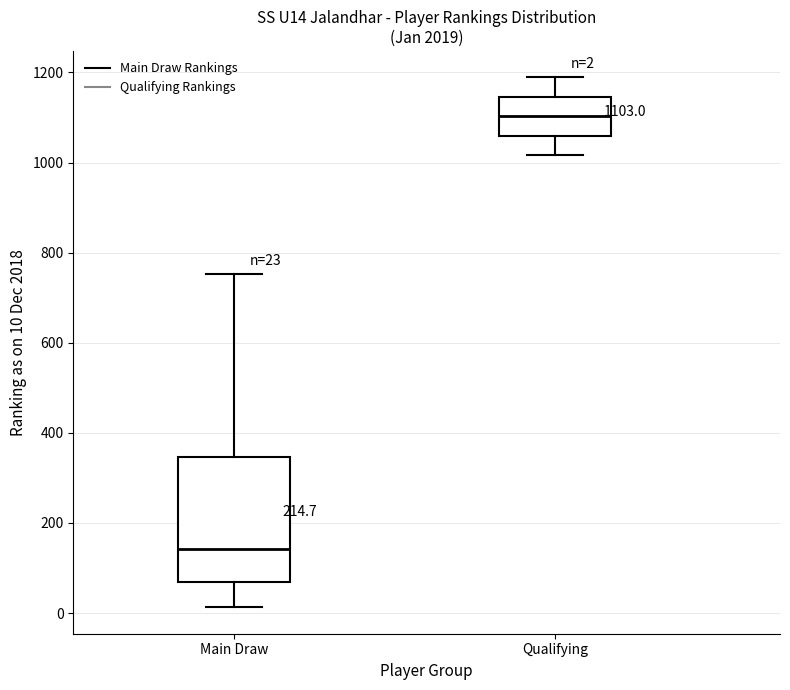

Which box's median line is the highest?

Qualifying